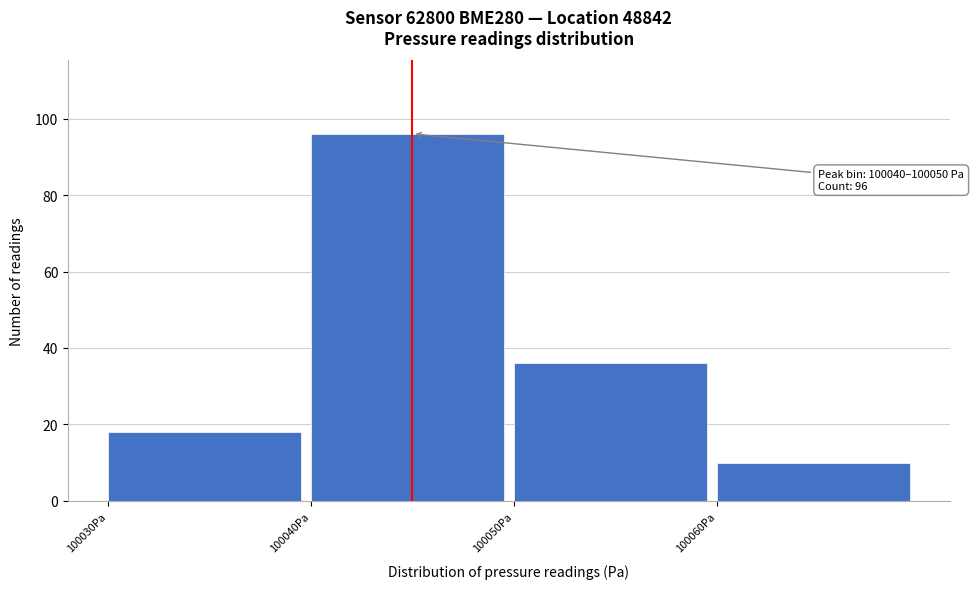

Which range on the x-axis has the tallest bar?

100040 to 100050